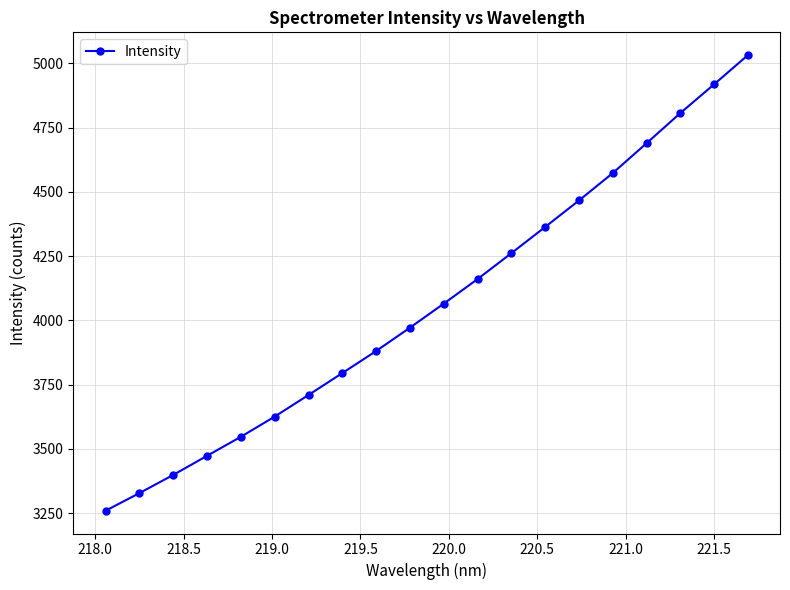

What is the sum of all values?

81329.5